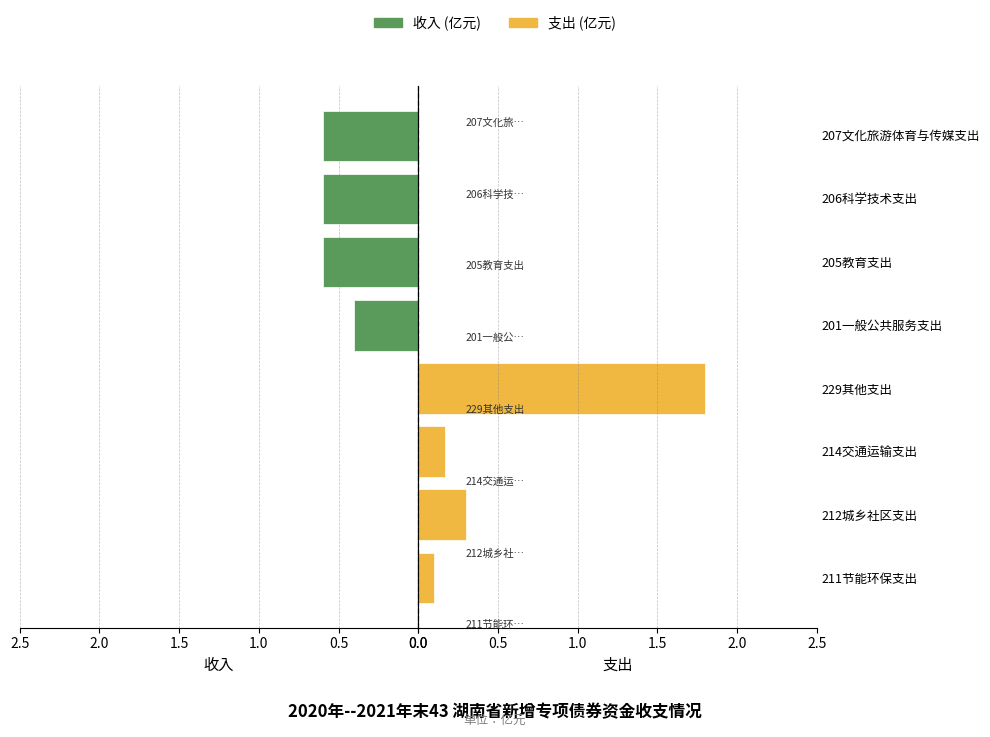

How many bars are there in each group?

2